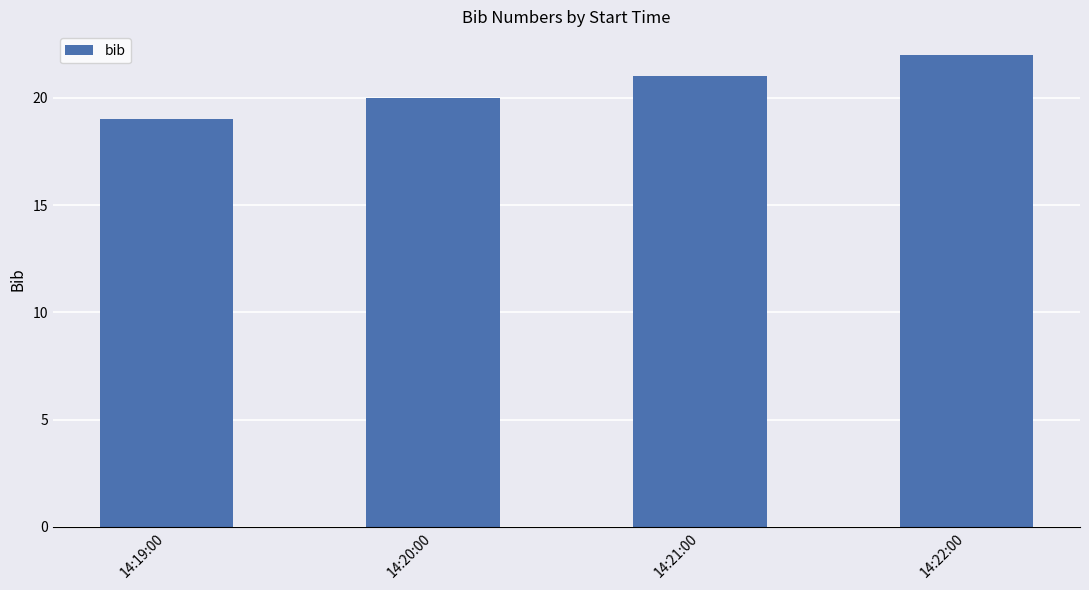

What is the value of the 1st bar from the left?

19